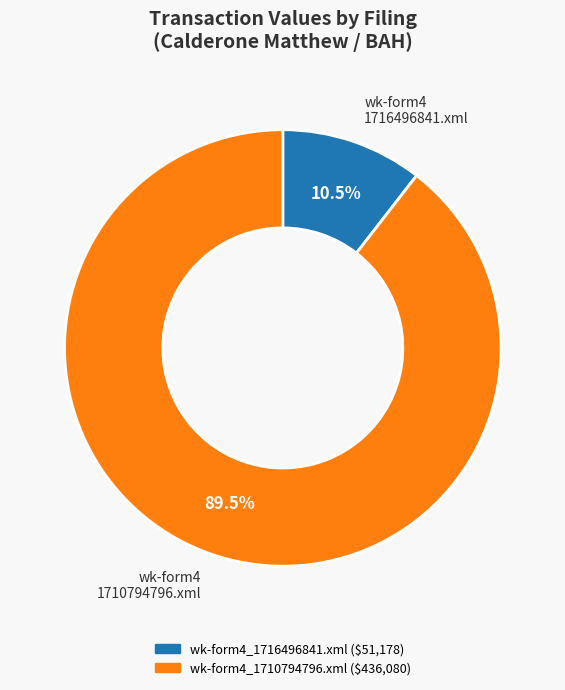

Rank the categories by value from highest to lowest.

wk-form4_1710794796.xml, wk-form4_1716496841.xml